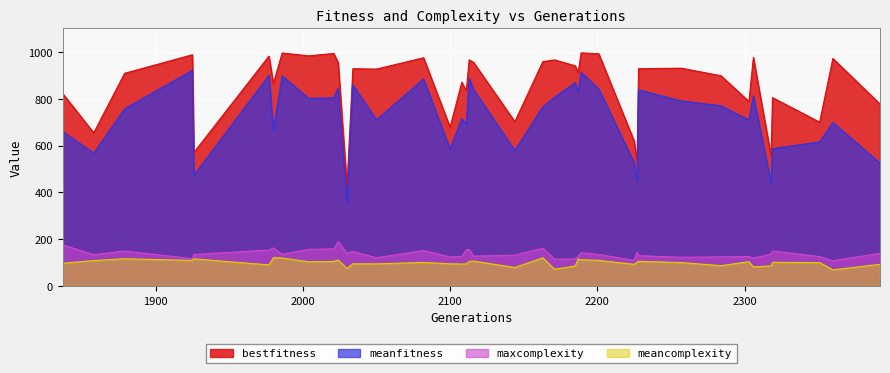

True or false: maxcomplexity and bestfitness intersect in this chart.

False